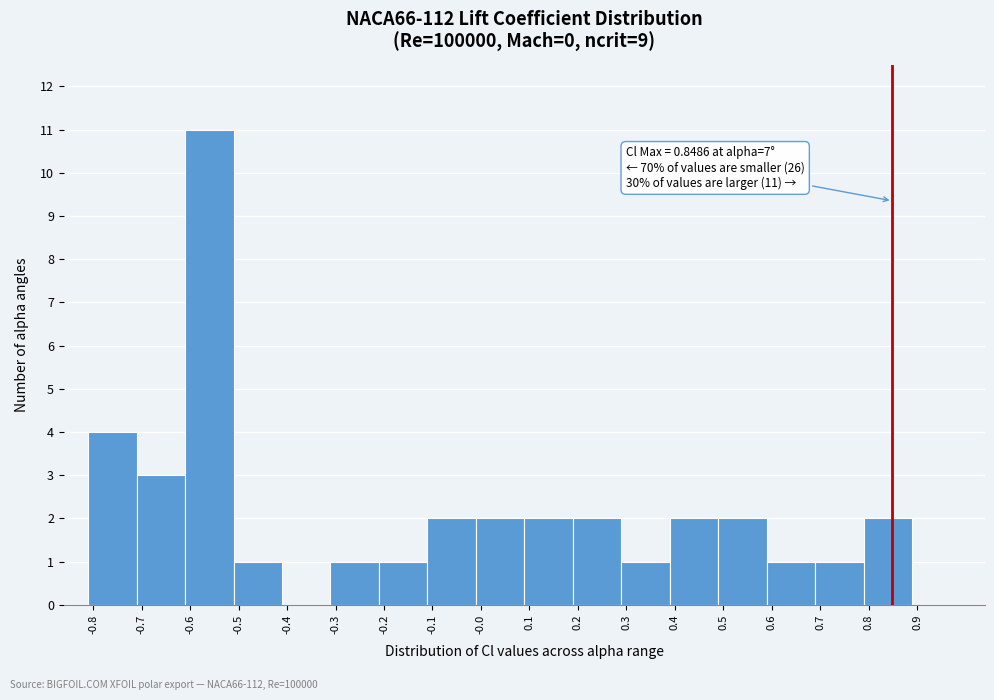

Which range on the x-axis has the tallest bar?

-0.61 to -0.51